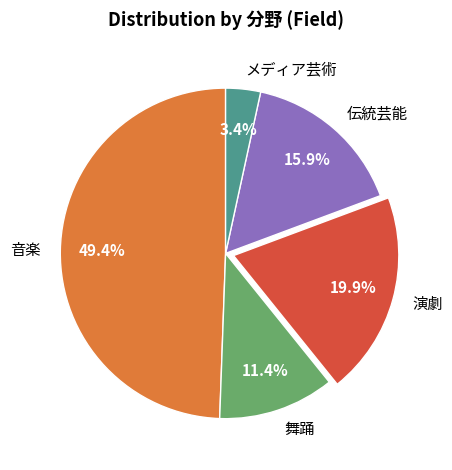

Is 舞踊 the majority of the pie?

No